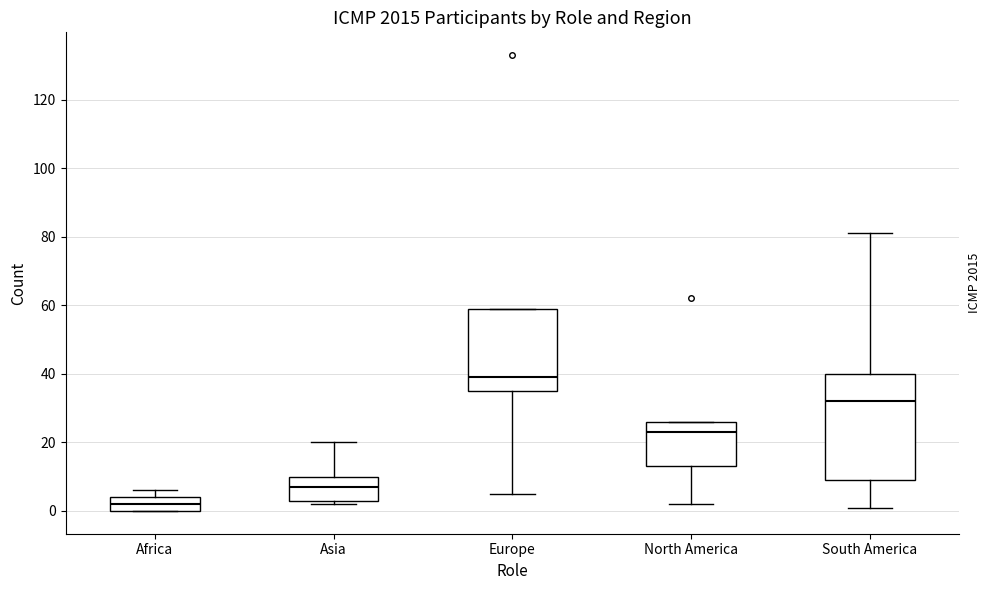

Which box's median line is the lowest?

Africa